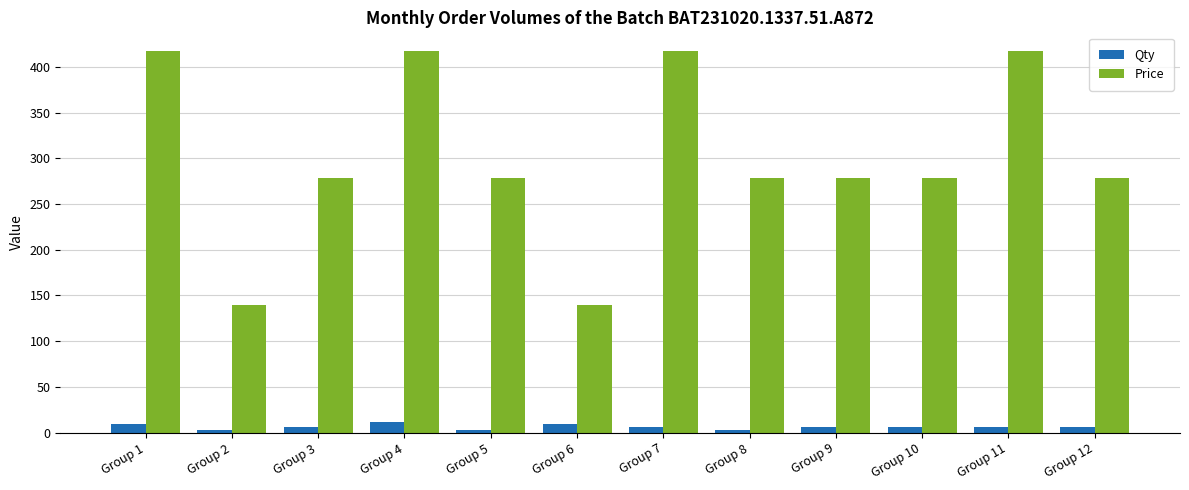

Rank the series by their maximum value, from highest to lowest.

Price, Qty